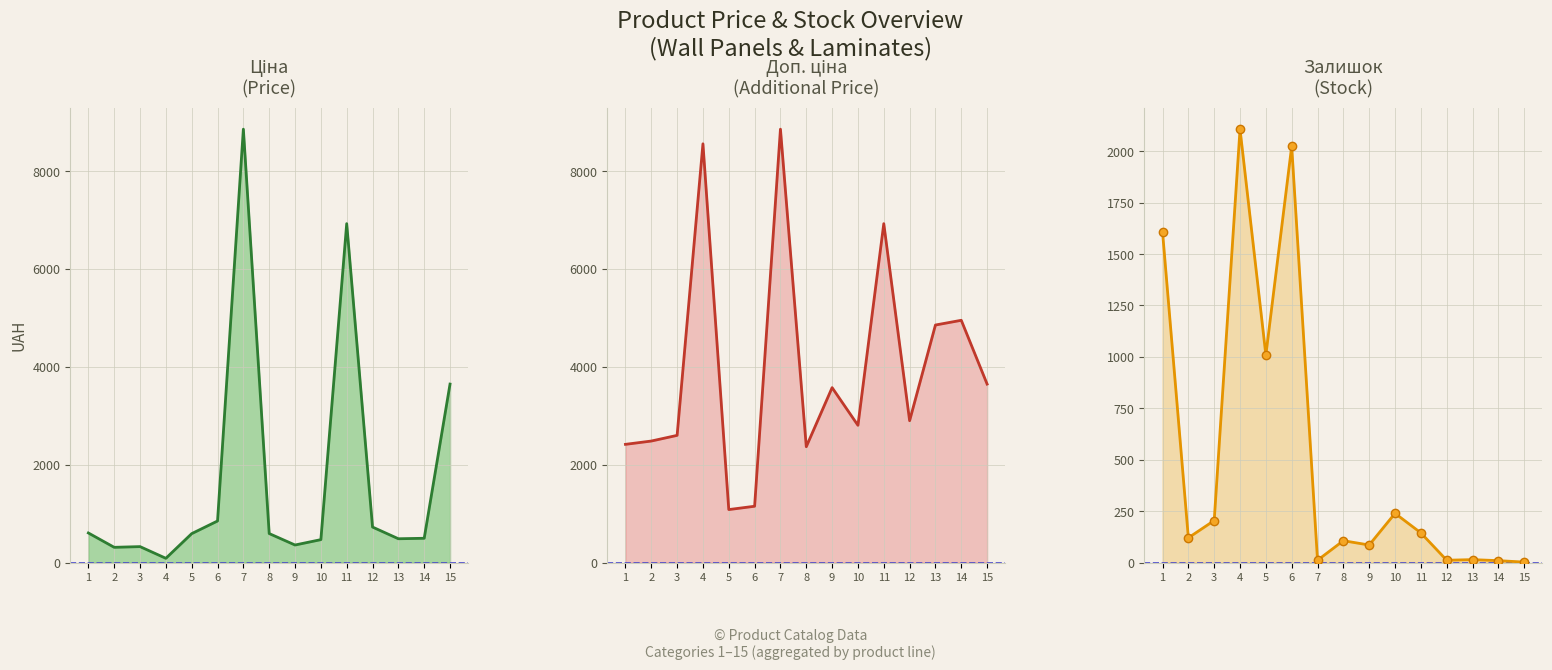

Is it true that Залишок equals 144.0 at 11?

True